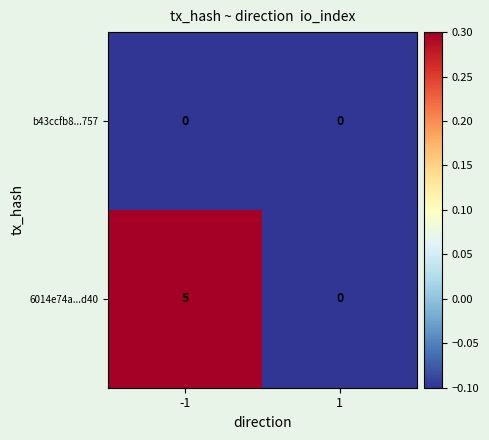

Between -1 and 1, which series saw the biggest shift?

6014e74a...d40